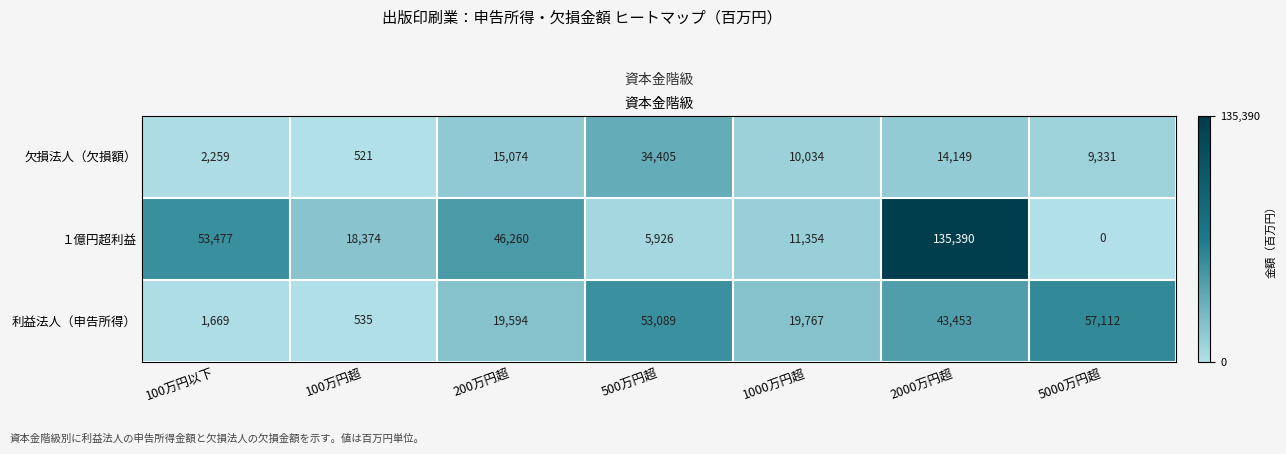

Reading left to right, transcribe all the data shown in this chart.

欠損法人（欠損額）: 100万円以下=2259	100万円超=521	200万円超=15074	500万円超=34405	1000万円超=10034	2000万円超=14149	5000万円超=9331
１億円超利益: 100万円以下=53477	100万円超=18374	200万円超=46260	500万円超=5926	1000万円超=11354	2000万円超=135390	5000万円超=0
利益法人（申告所得）: 100万円以下=1669	100万円超=535	200万円超=19594	500万円超=53089	1000万円超=19767	2000万円超=43453	5000万円超=57112